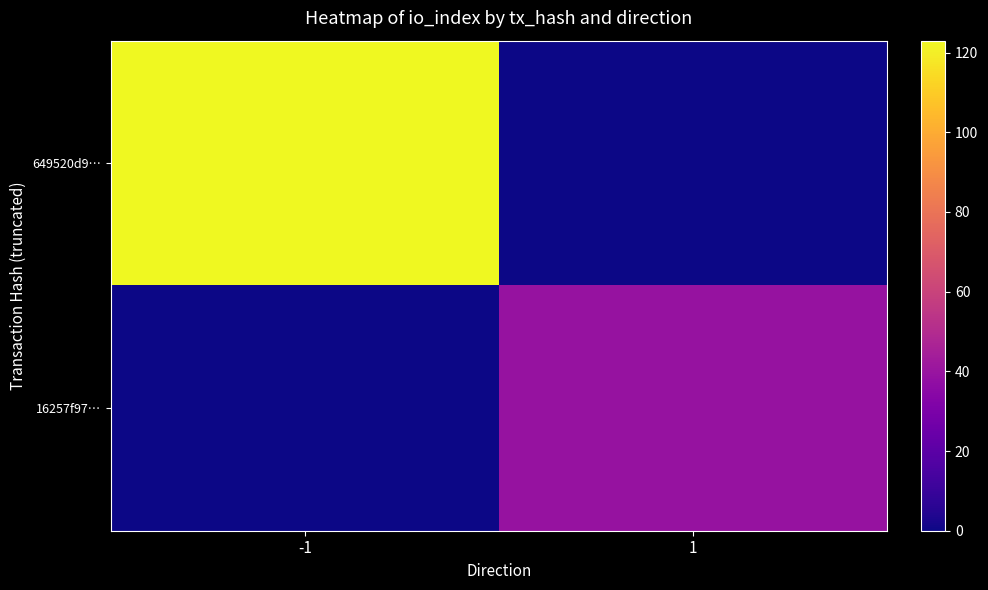

Rank the series by their maximum value, from lowest to highest.

16257f97…, 649520d9…